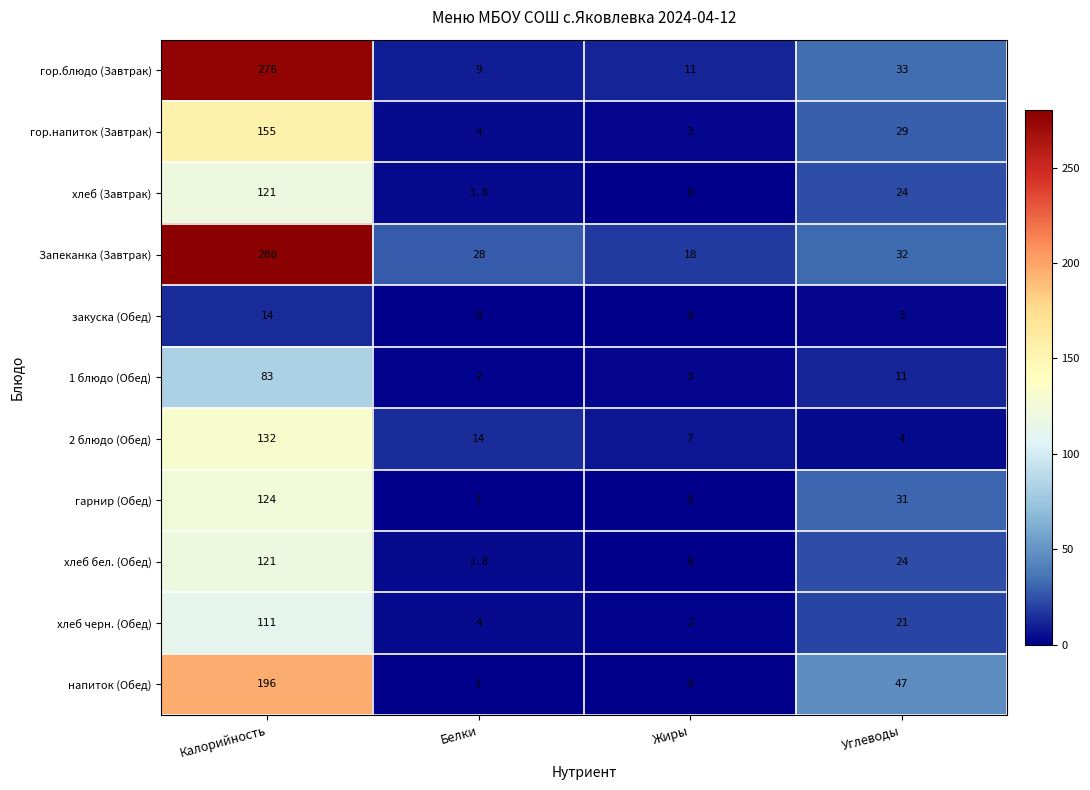

Which series has the largest range (max minus min)?

гор.блюдо (Завтрак)